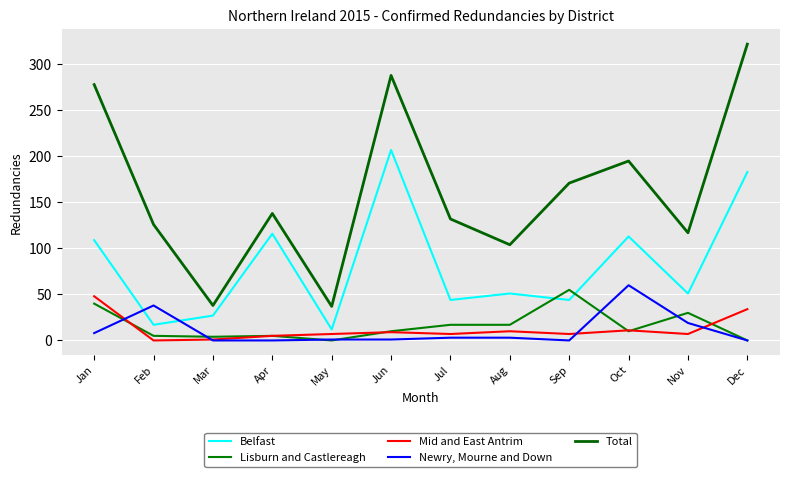

Which series has the largest total across all categories?

Total